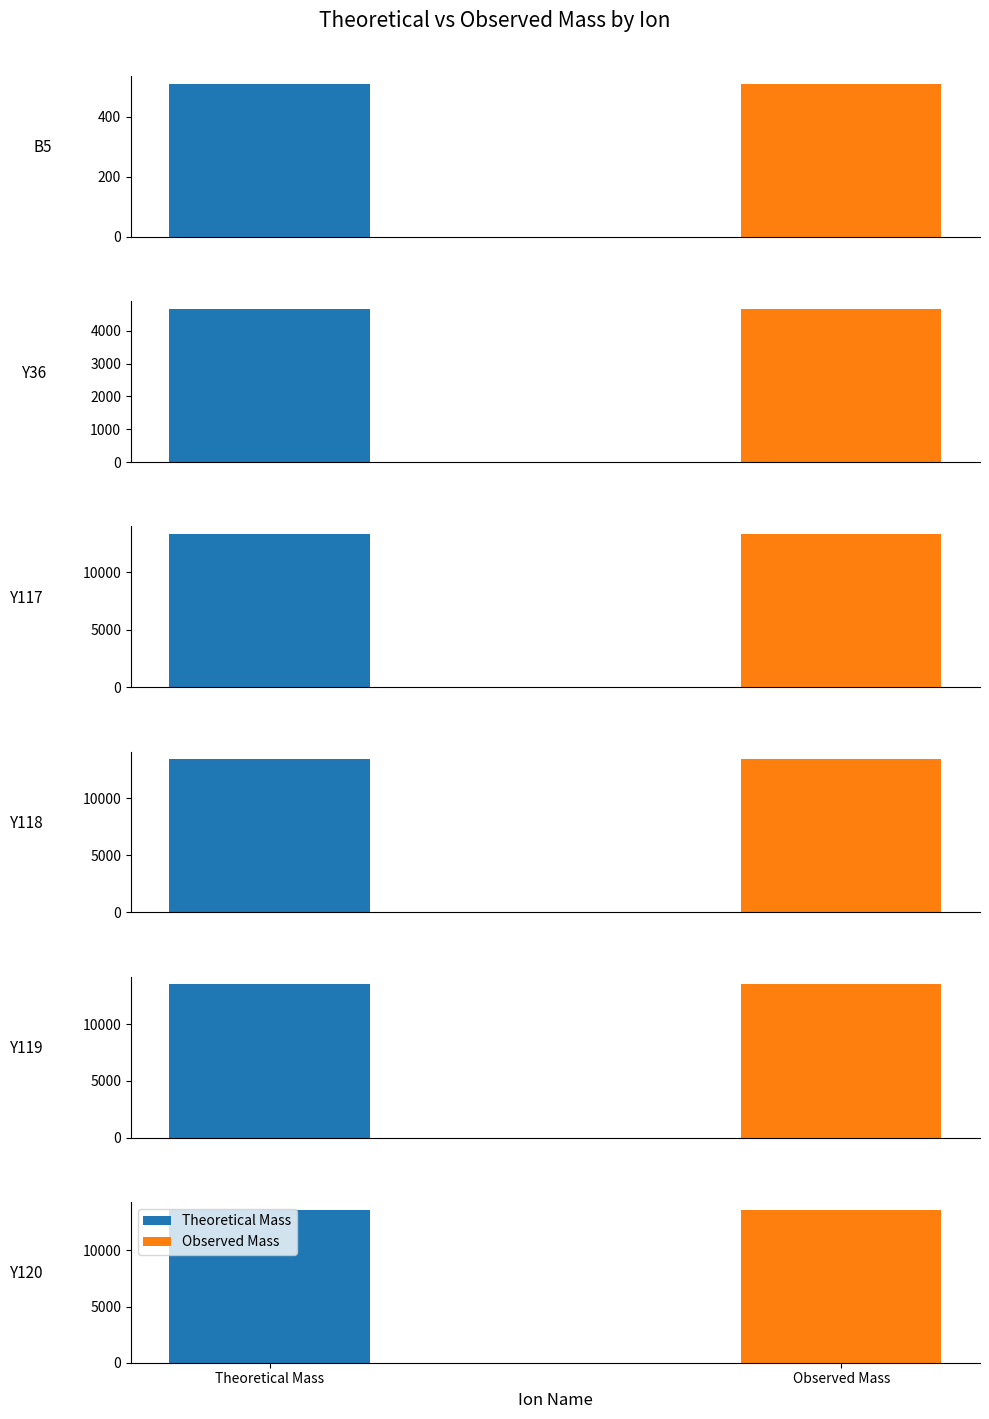

Rank the series by their maximum value, from highest to lowest.

Theoretical Mass, Observed Mass